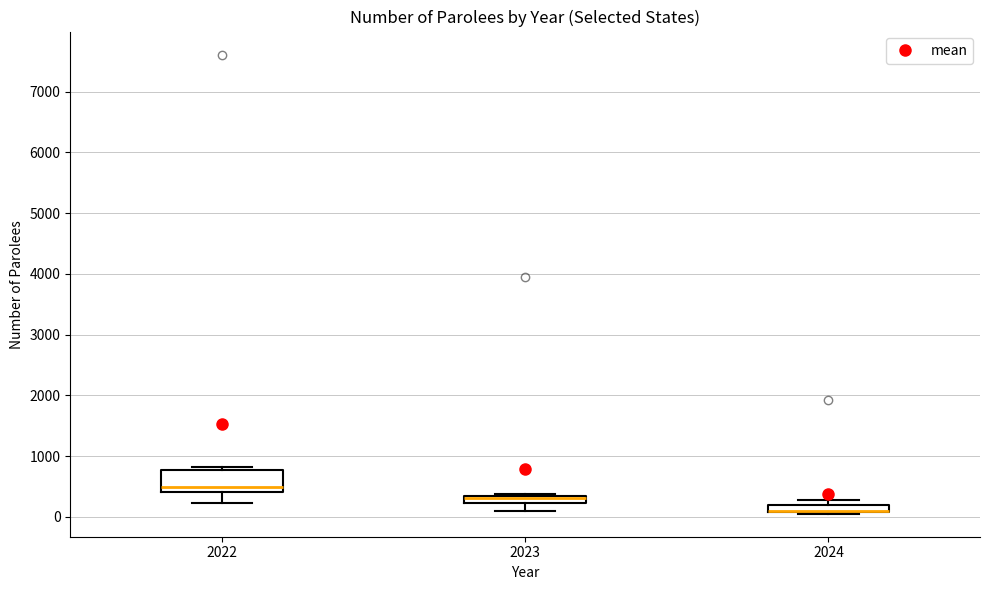

Comparing the boxes themselves (not the whiskers), which one is the tallest?

2022